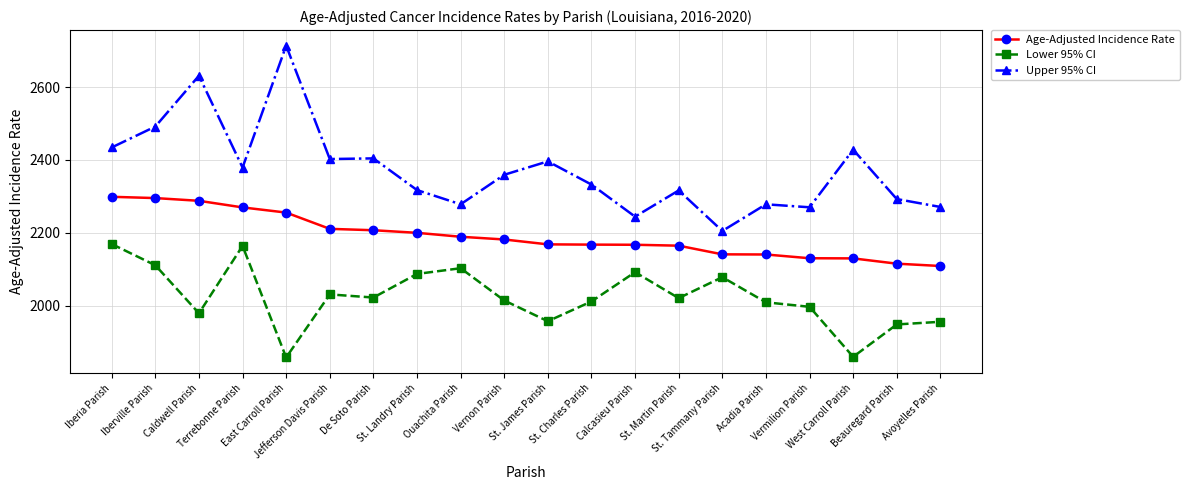

What is the difference between the Lower 95% CI values at Avoyelles Parish and Iberia Parish?

213.5